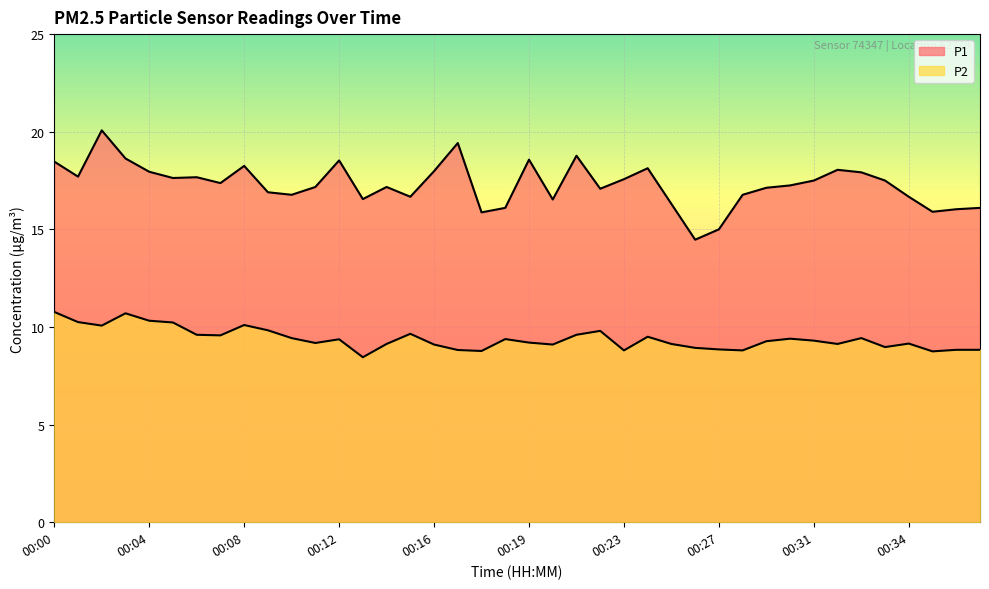

Which series has the largest total across all categories?

P1